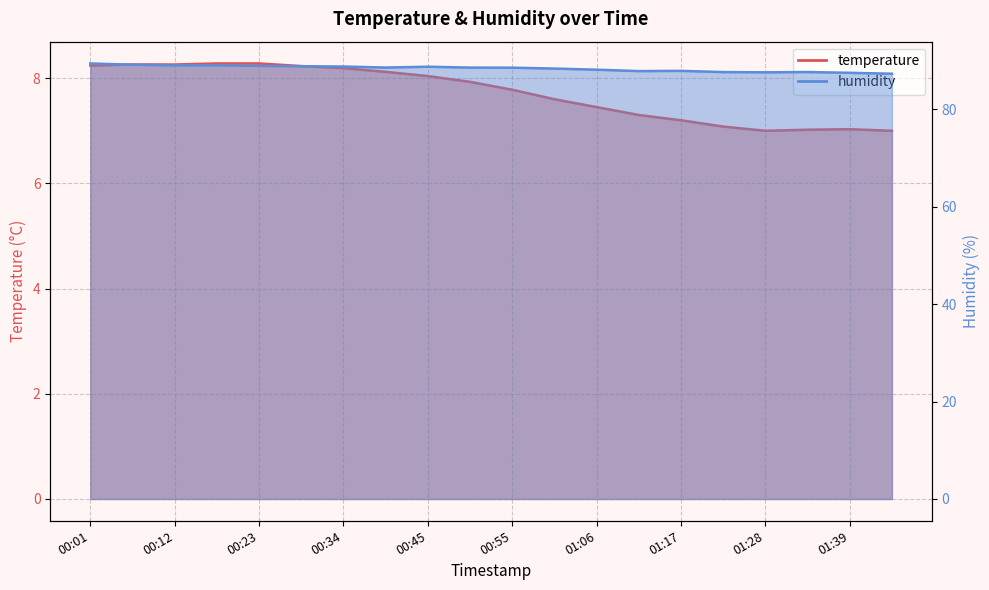

In temperature, how many points are lower than both neighbors (excluding endpoints)?

1